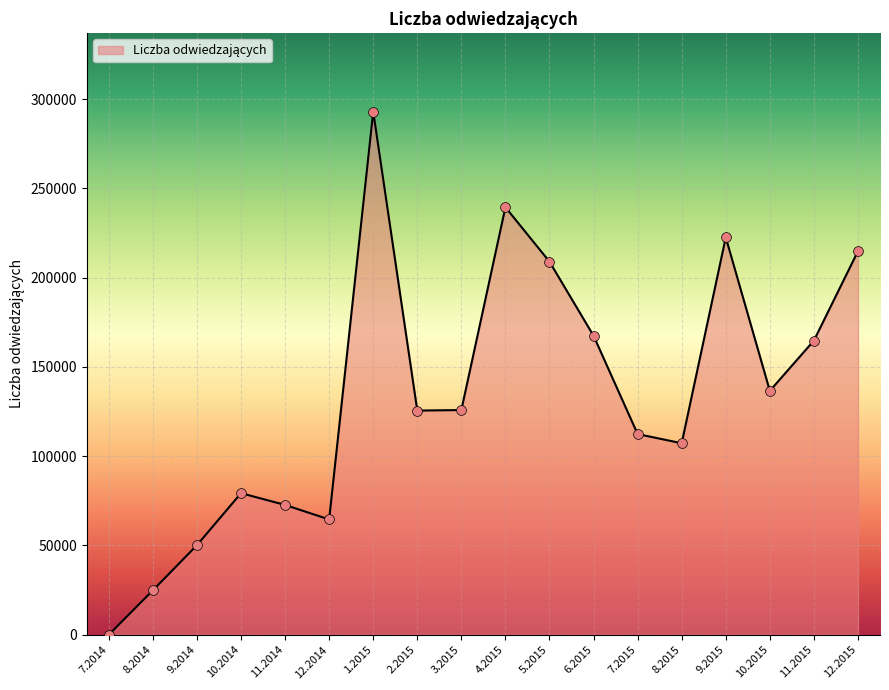

Approximately how many times larger is the value at 9.2015 compared to 7.2015?

2.0